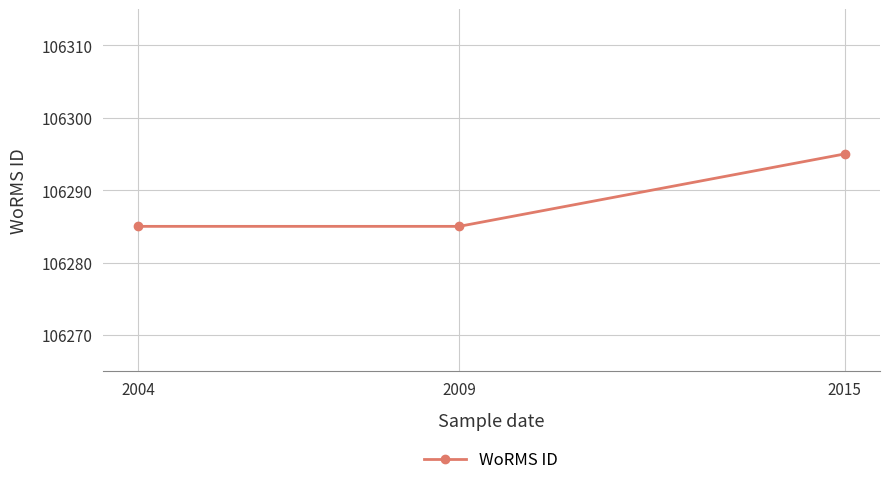

How many lines are shown in the chart?

1